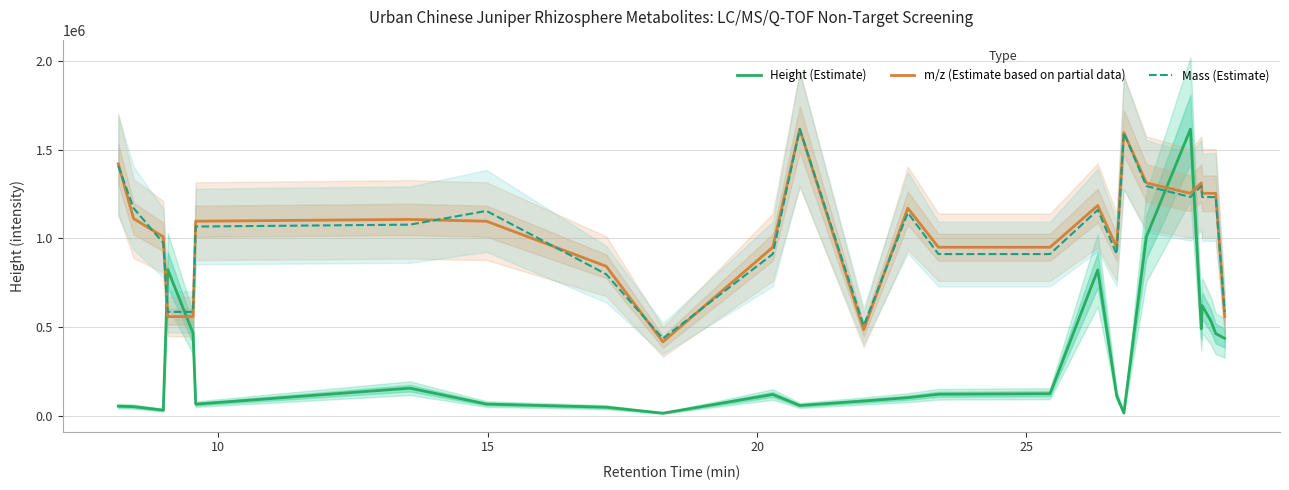

True or false: Height (Estimate) and Mass (Estimate) cross at least once.

True